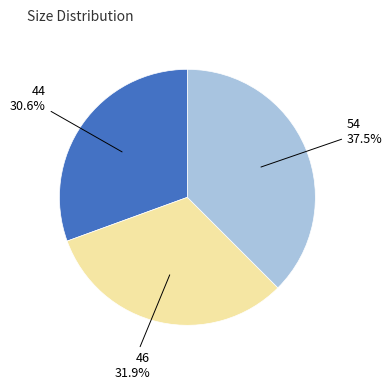

Does any single category account for the majority?

No